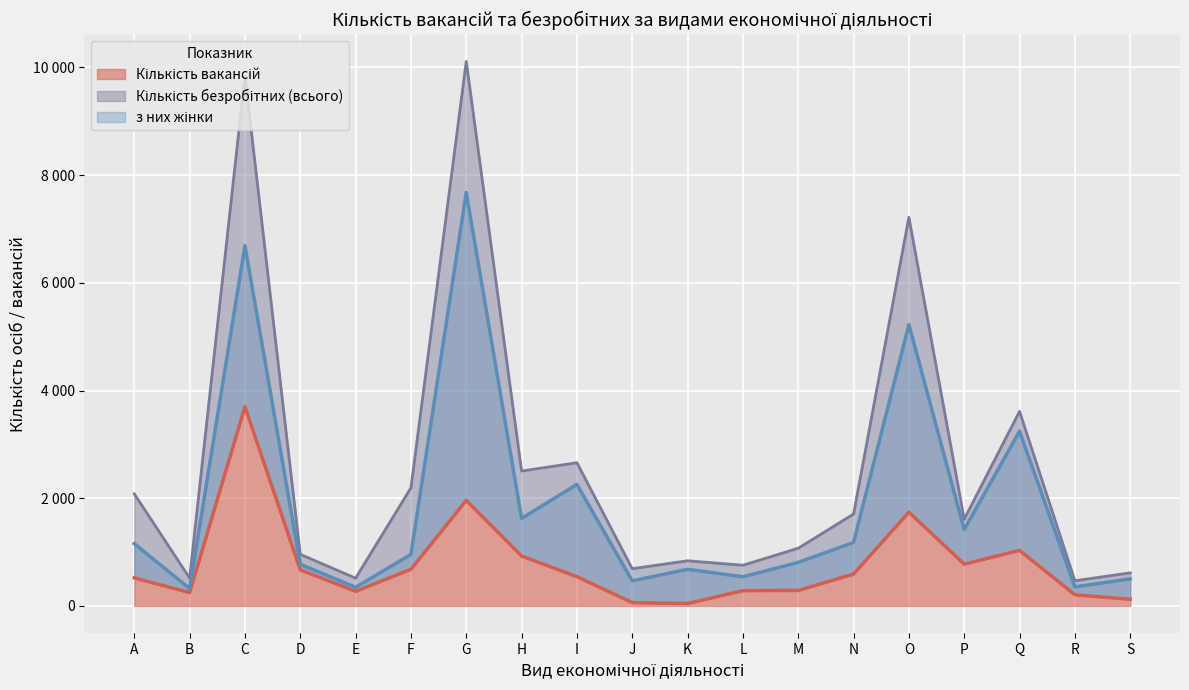

The Кількість вакансій series shows 183 at F. True or false?

False